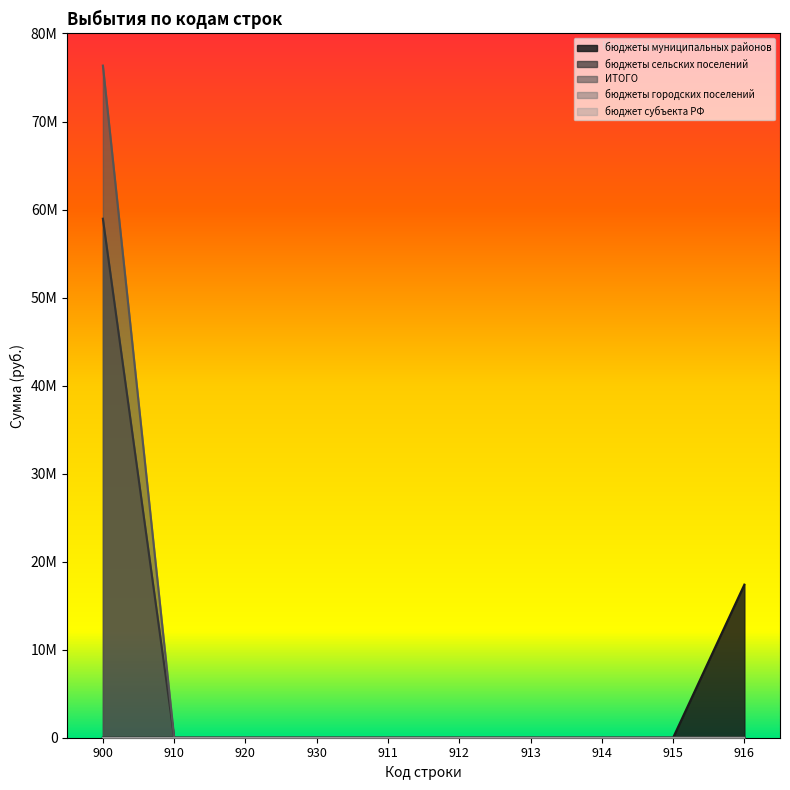

True or false: ИТОГО has more than 0 points higher than both neighbors.

False